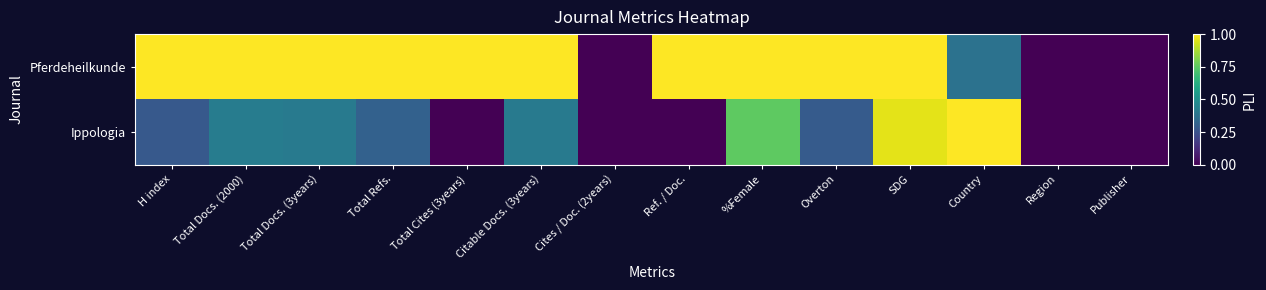

Which series has the largest range (max minus min)?

Pferdeheilkunde